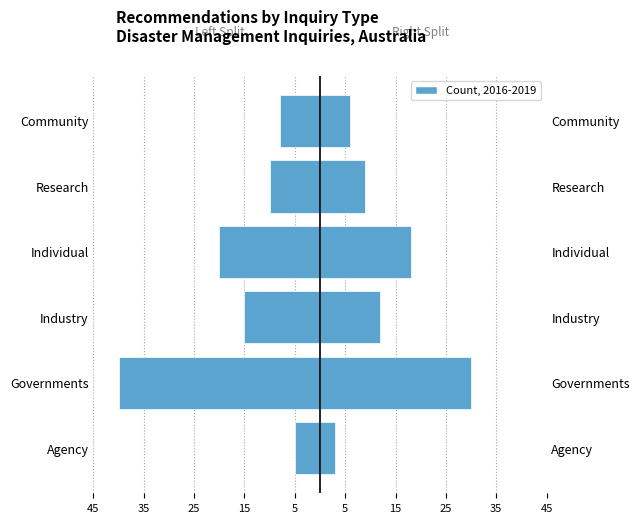

The value at Community is -4. True or false?

False